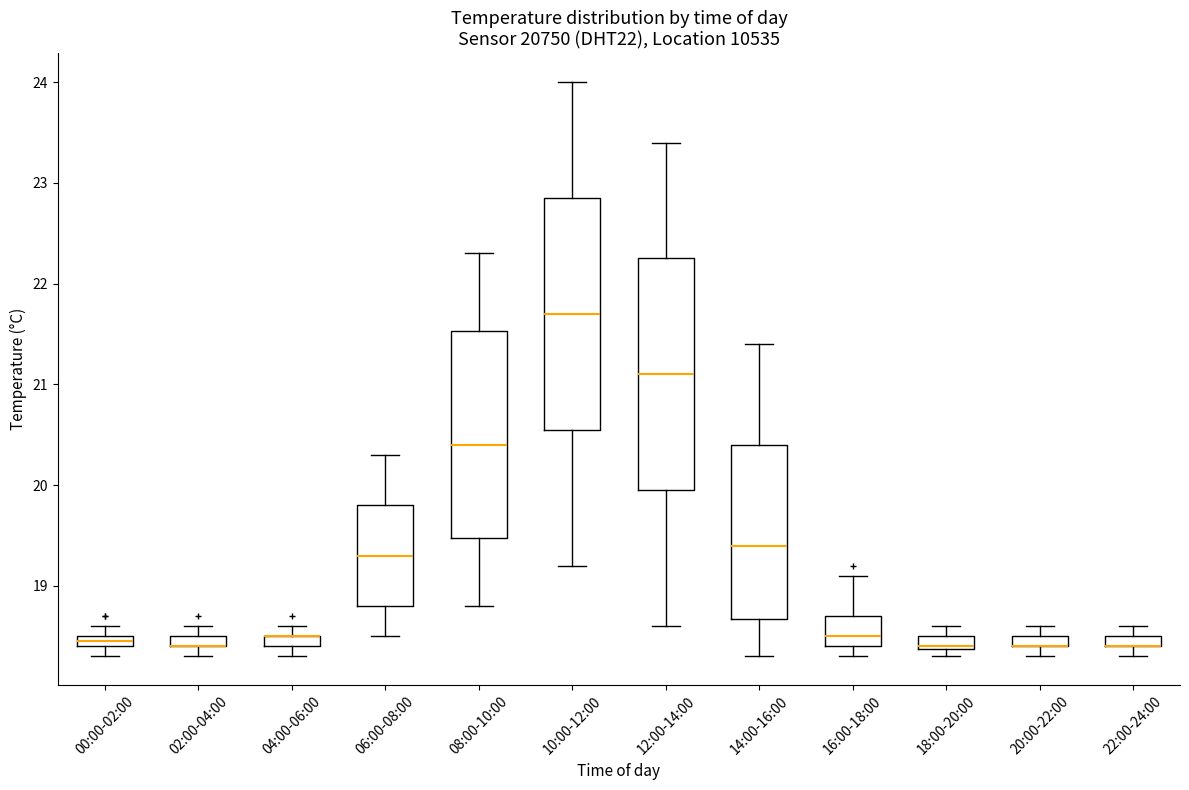

Where is the upper edge of the box for 06:00-08:00 on the y-axis? The values are not printed on the chart, so give them approximately, as read against the axis.

19.8